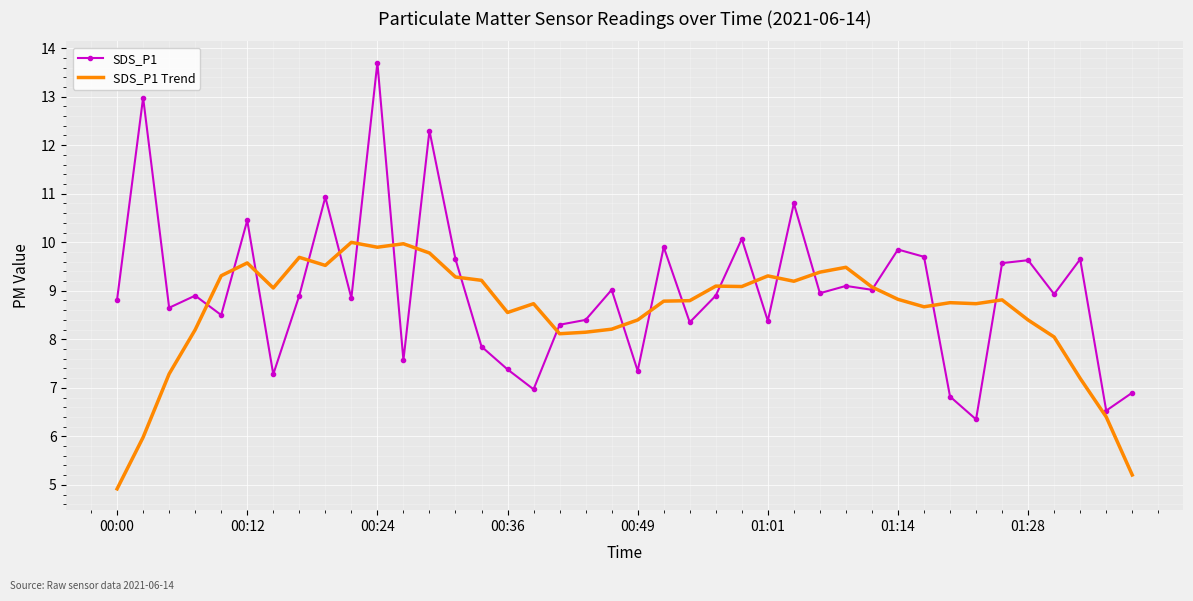

What is the maximum value for SDS_P1?

13.7